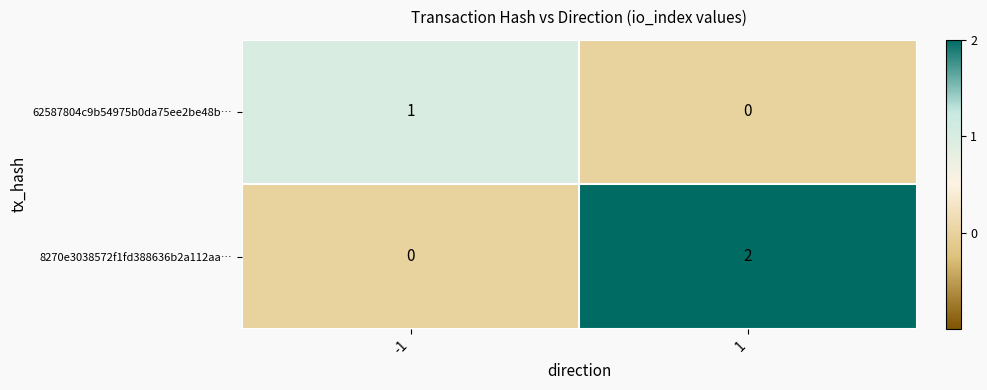

Count the number of categories in the chart.

2